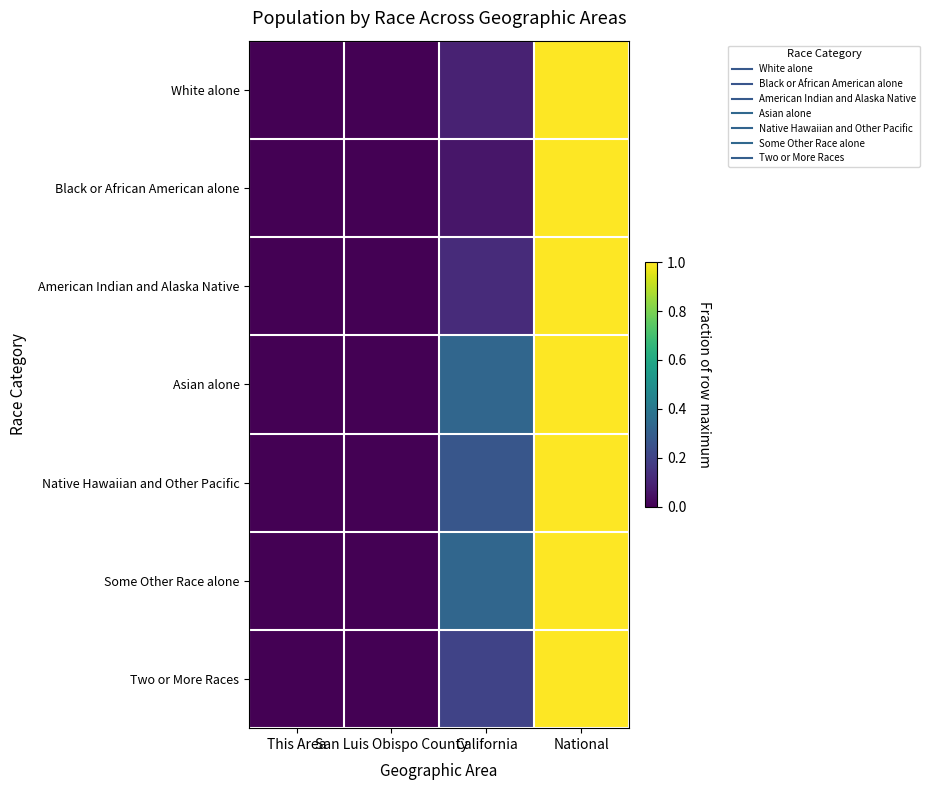

Reading right to left, extract all data points from this chart.

White alone: National=1.0	California=0.1	San Luis Obispo County=0.0	This Area=0.0
Black or African American alone: National=1.0	California=0.1	San Luis Obispo County=0.0	This Area=0.0
American Indian and Alaska Native: National=1.0	California=0.1	San Luis Obispo County=0.0	This Area=0.0
Asian alone: National=1.0	California=0.3	San Luis Obispo County=0.0	This Area=0.0
Native Hawaiian and Other Pacific: National=1.0	California=0.3	San Luis Obispo County=0.0	This Area=0.0
Some Other Race alone: National=1.0	California=0.3	San Luis Obispo County=0.0	This Area=0.0
Two or More Races: National=1.0	California=0.2	San Luis Obispo County=0.0	This Area=0.0